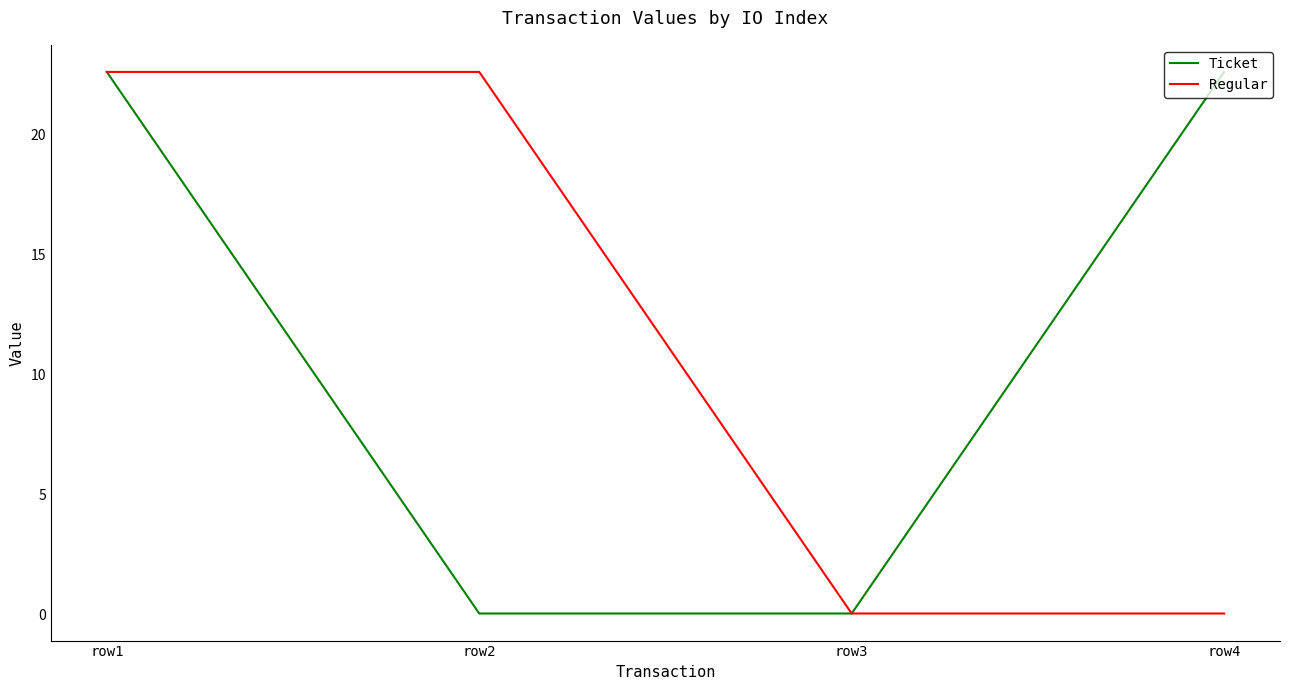

Does the chart have visible grid lines?

No